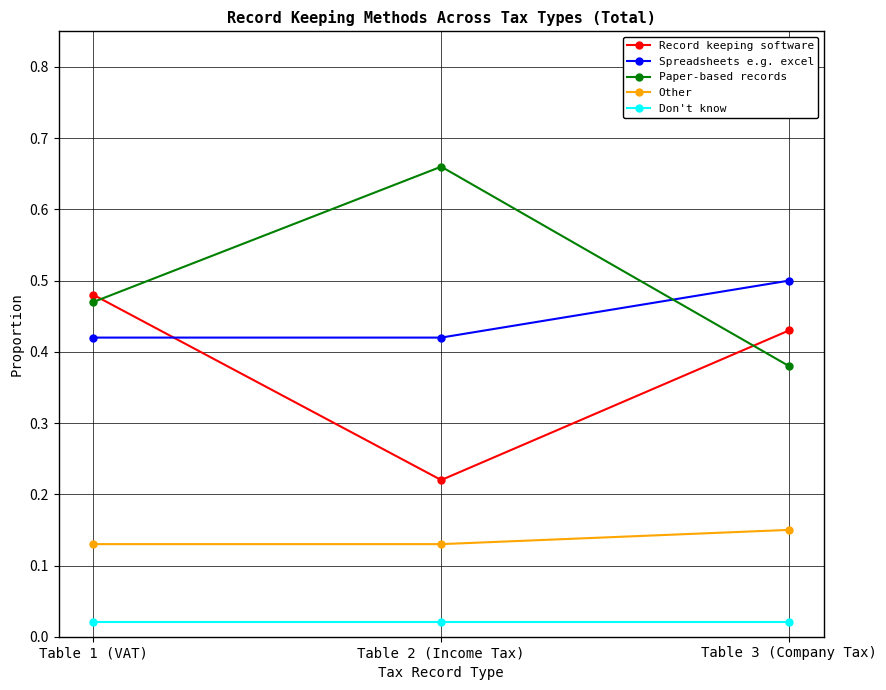

Which series changed the most between Table 2 (Income Tax) and Table 3 (Company Tax)?

Paper-based records